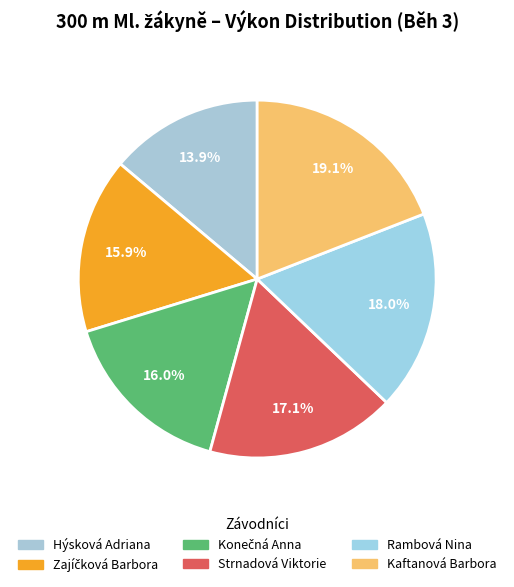

What percentage do Kaftanová Barbora and Hýsková Adriana together represent?

32.9%